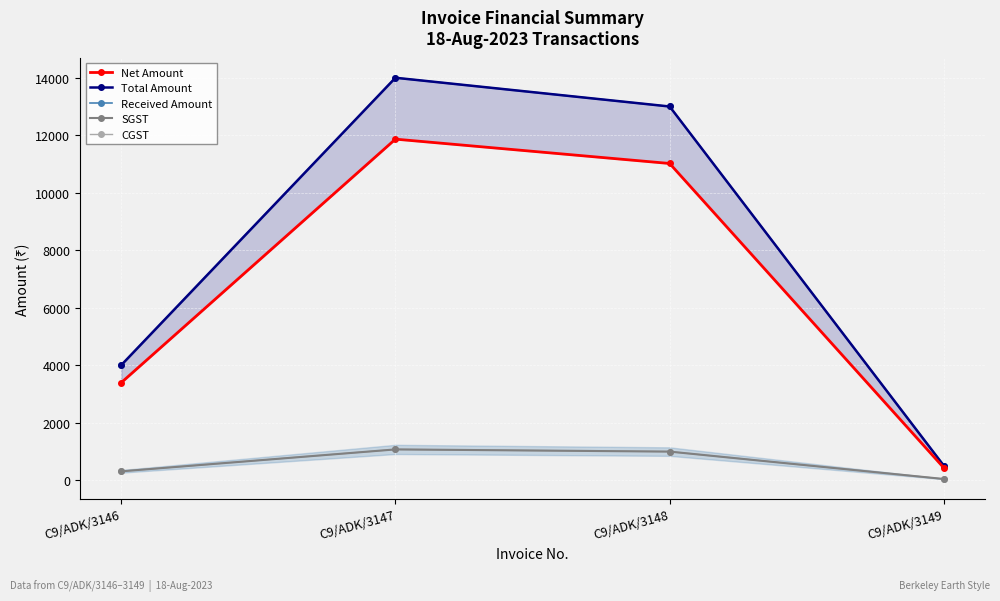

What is the difference between the maximum and minimum values in the SGST series?

1029.7